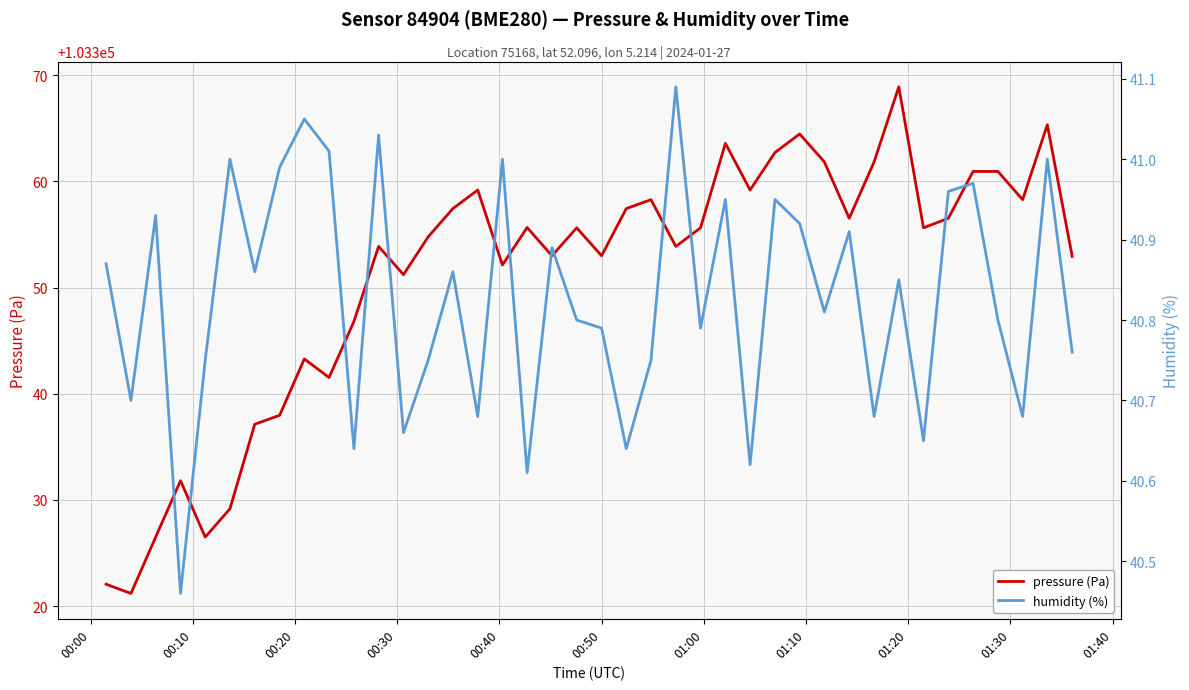

What is the maximum value for pressure (Pa)?

103368.9